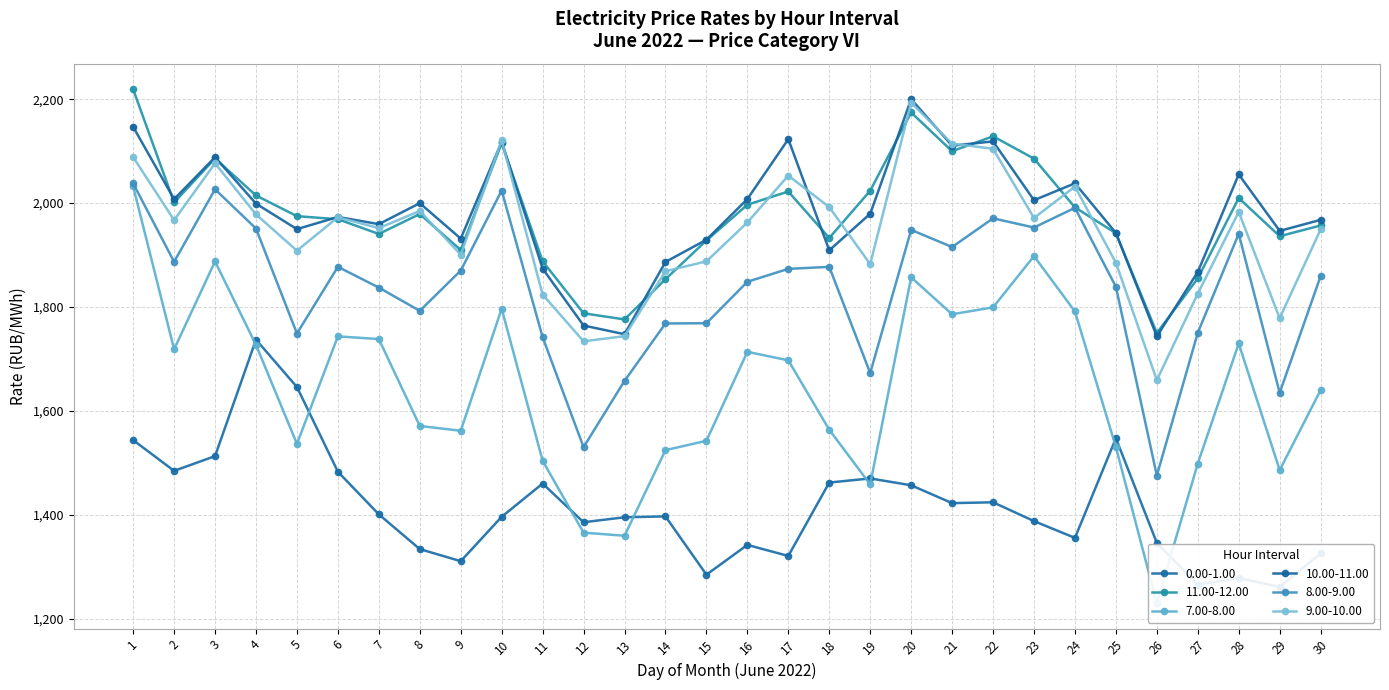

At which category does 7.00-8.00 reach its first local peak?

3